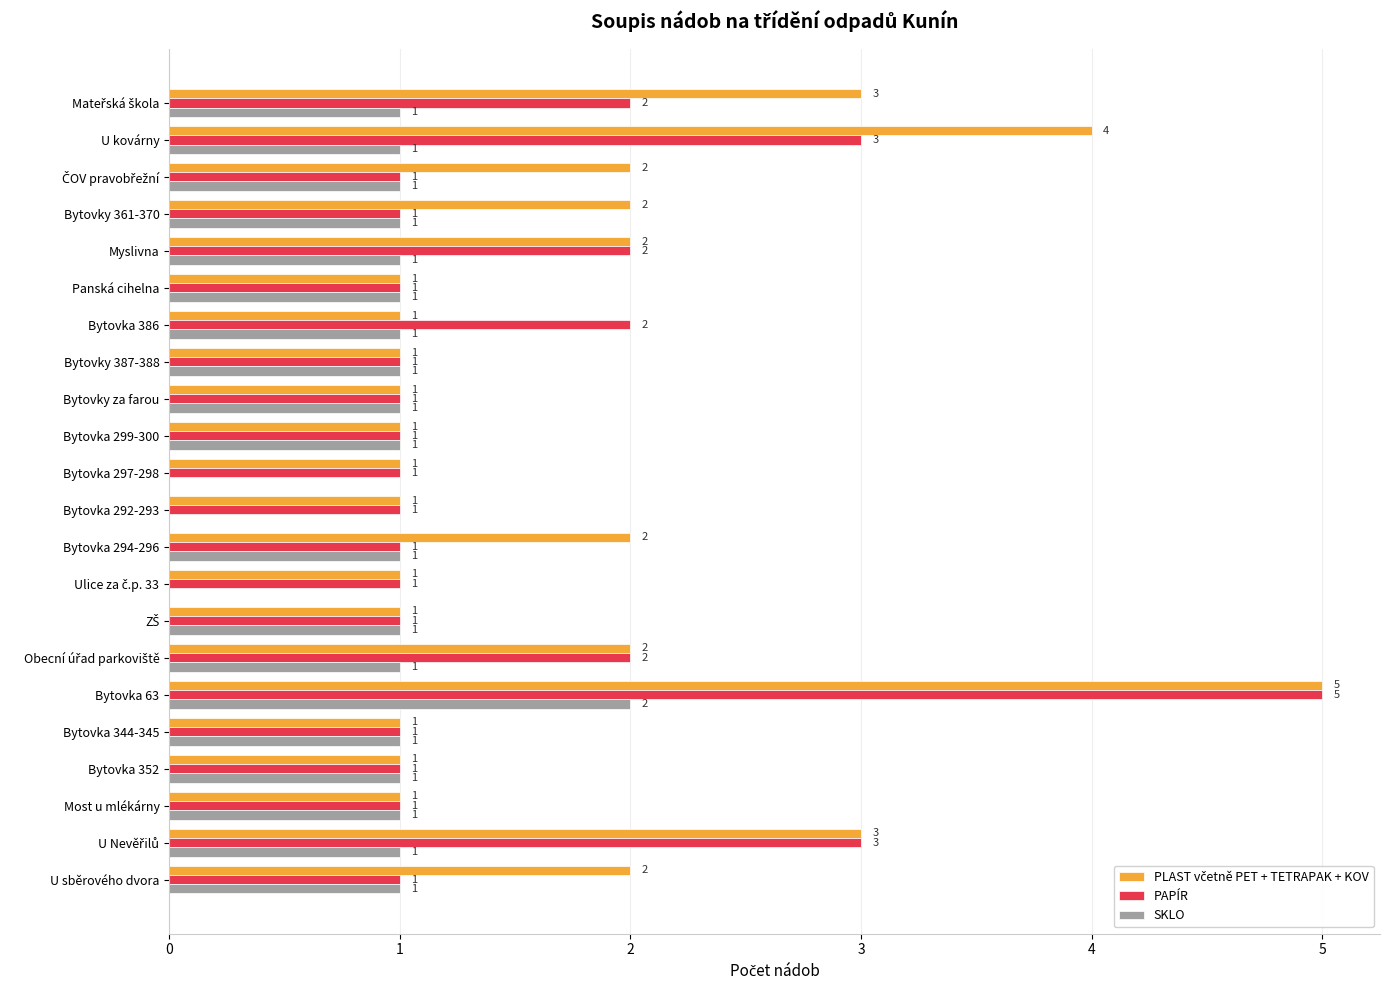

How many positive values does the SKLO series have?

19